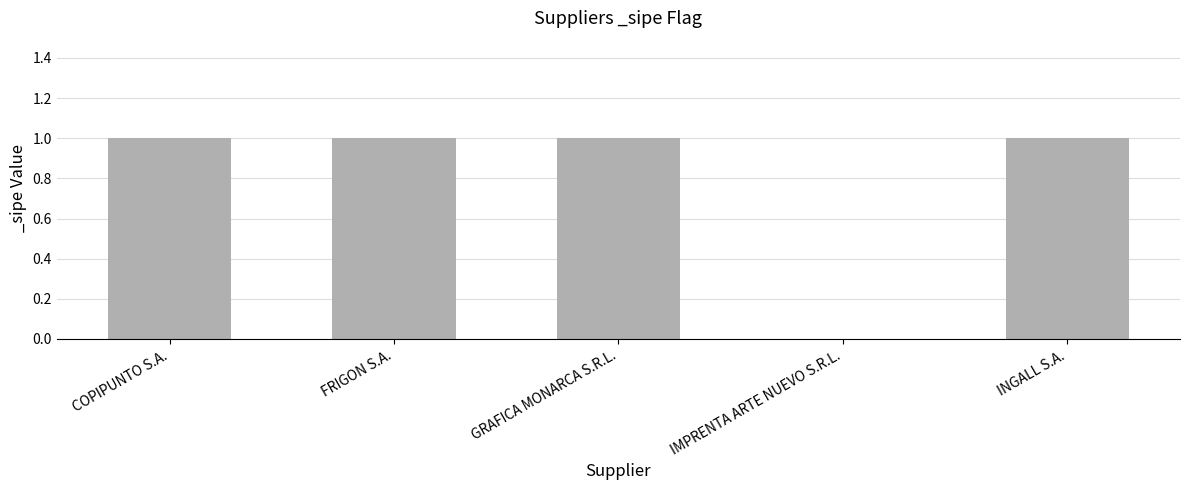

Are the bars horizontal?

No